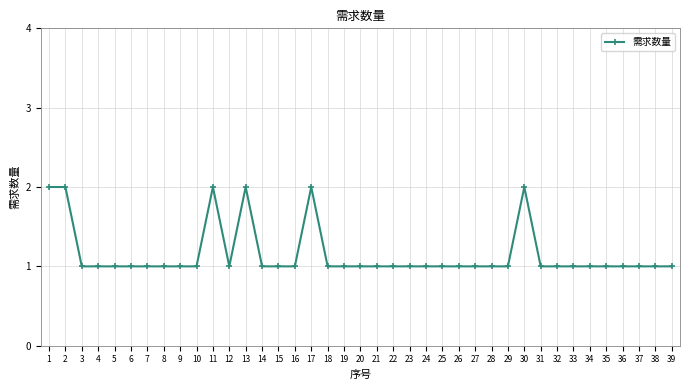

What is the value of the 8th point from the left?

1